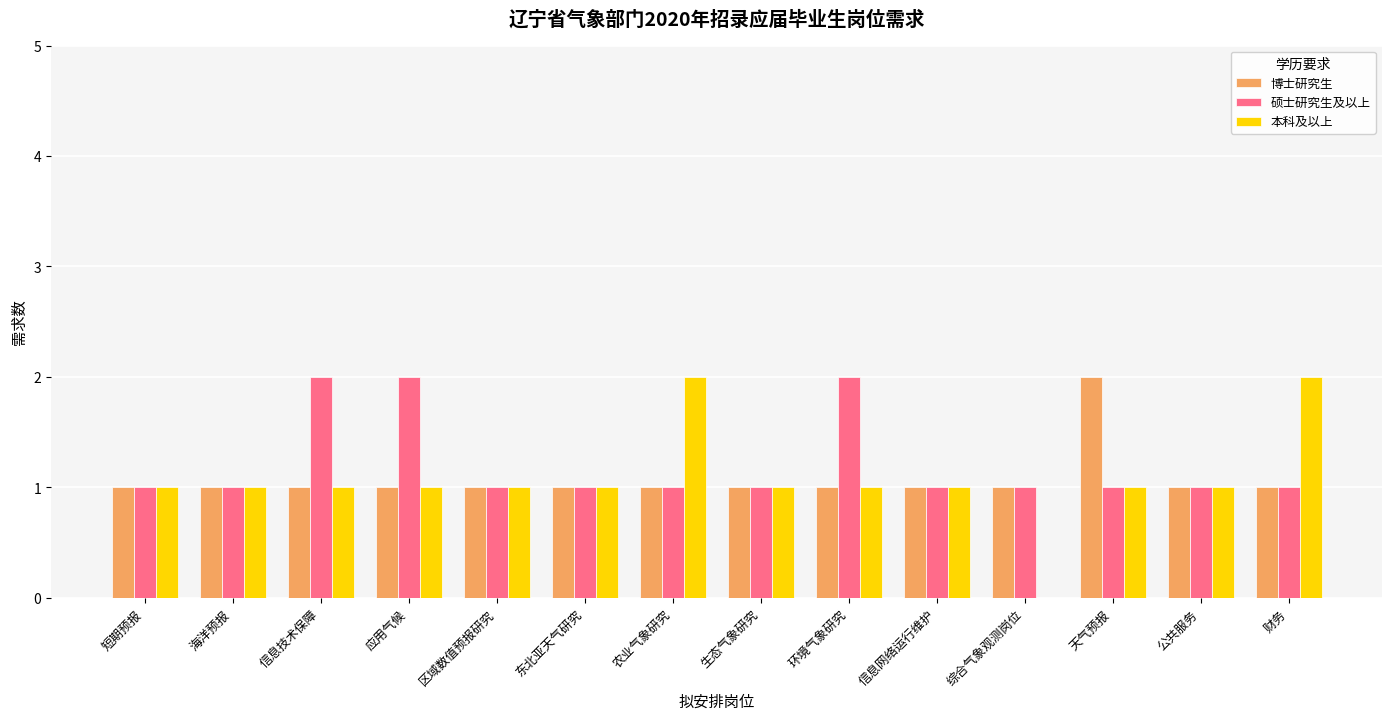

Reading right to left, what are all the values shown in this chart?

博士研究生: 1	1	2	1	1	1	1	1	1	1	1	1	1	1
硕士研究生及以上: 1	1	1	1	1	2	1	1	1	1	2	2	1	1
本科及以上: 2	1	1	0	1	1	1	2	1	1	1	1	1	1